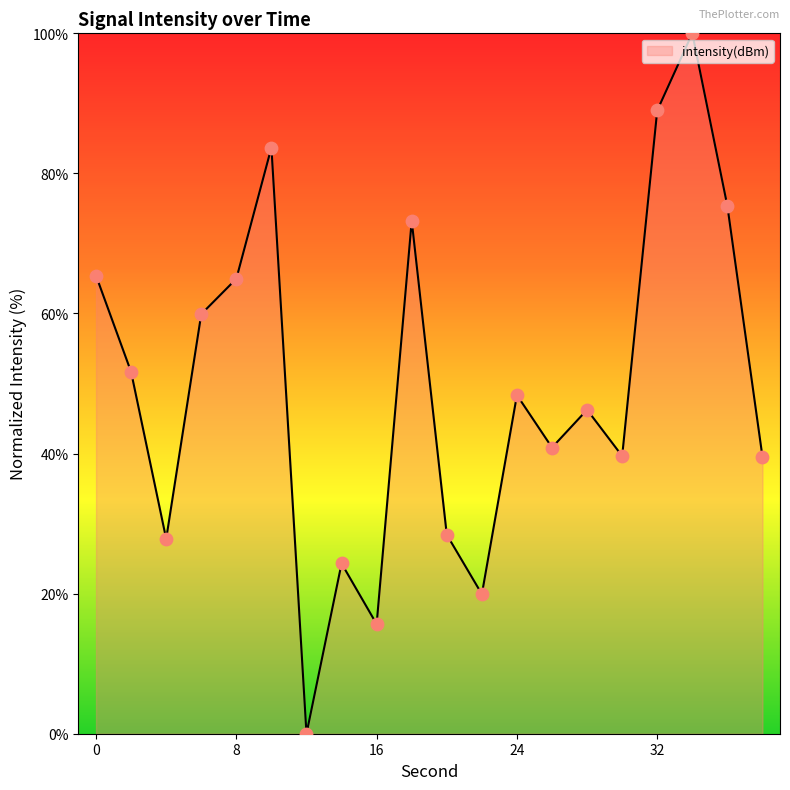

What is the difference between the maximum and minimum values?

100.0